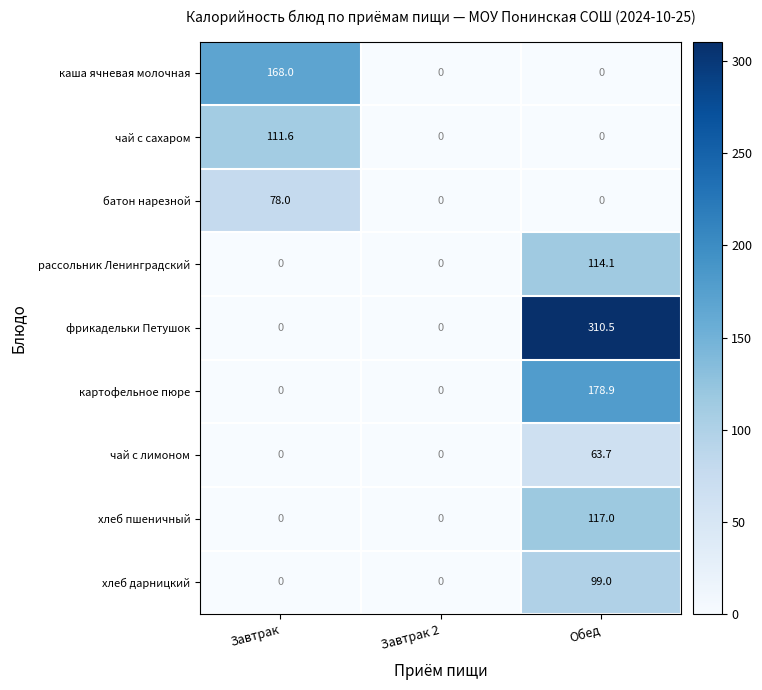

At which category is the sum across all series the highest?

Обед